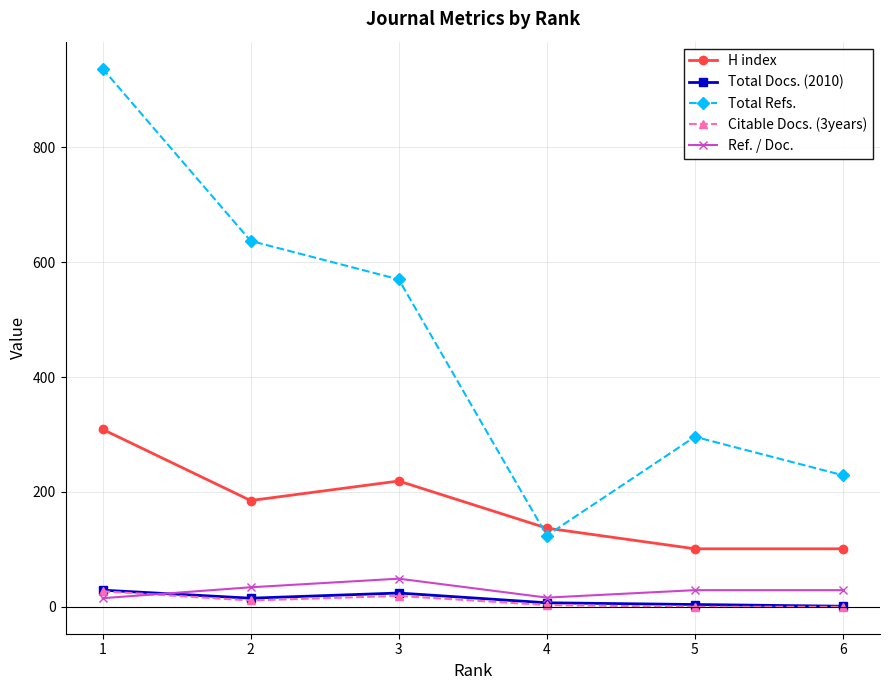

At which label does Total Refs. first exceed 570?

1